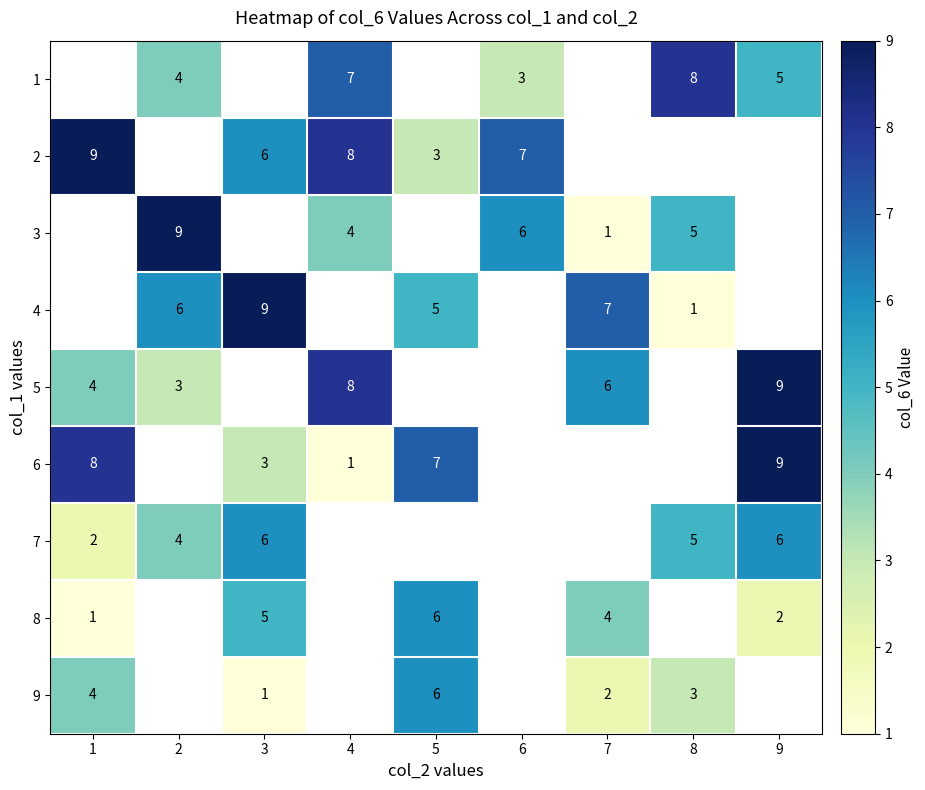

Between 4 and 8, which is larger?

8